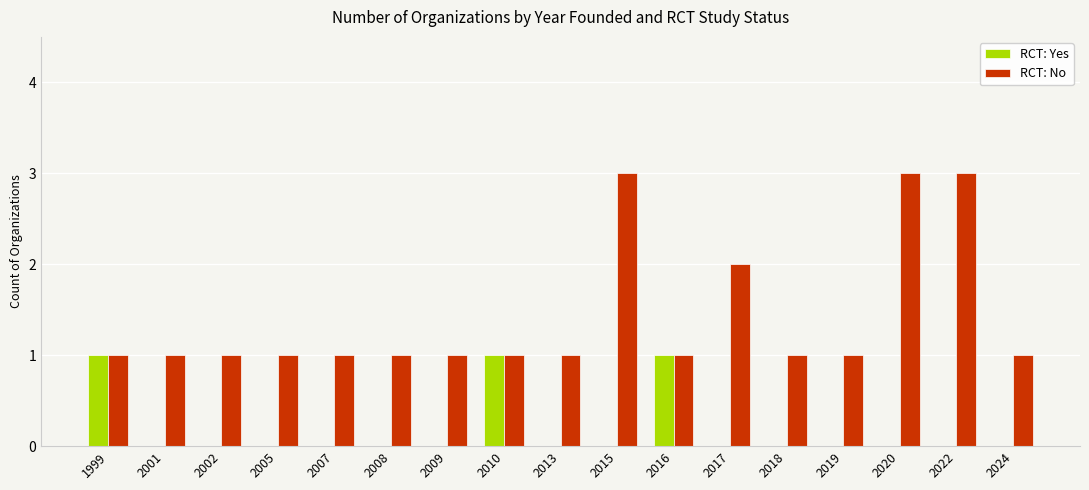

Is it true that RCT: Yes equals 0 at 2017?

True